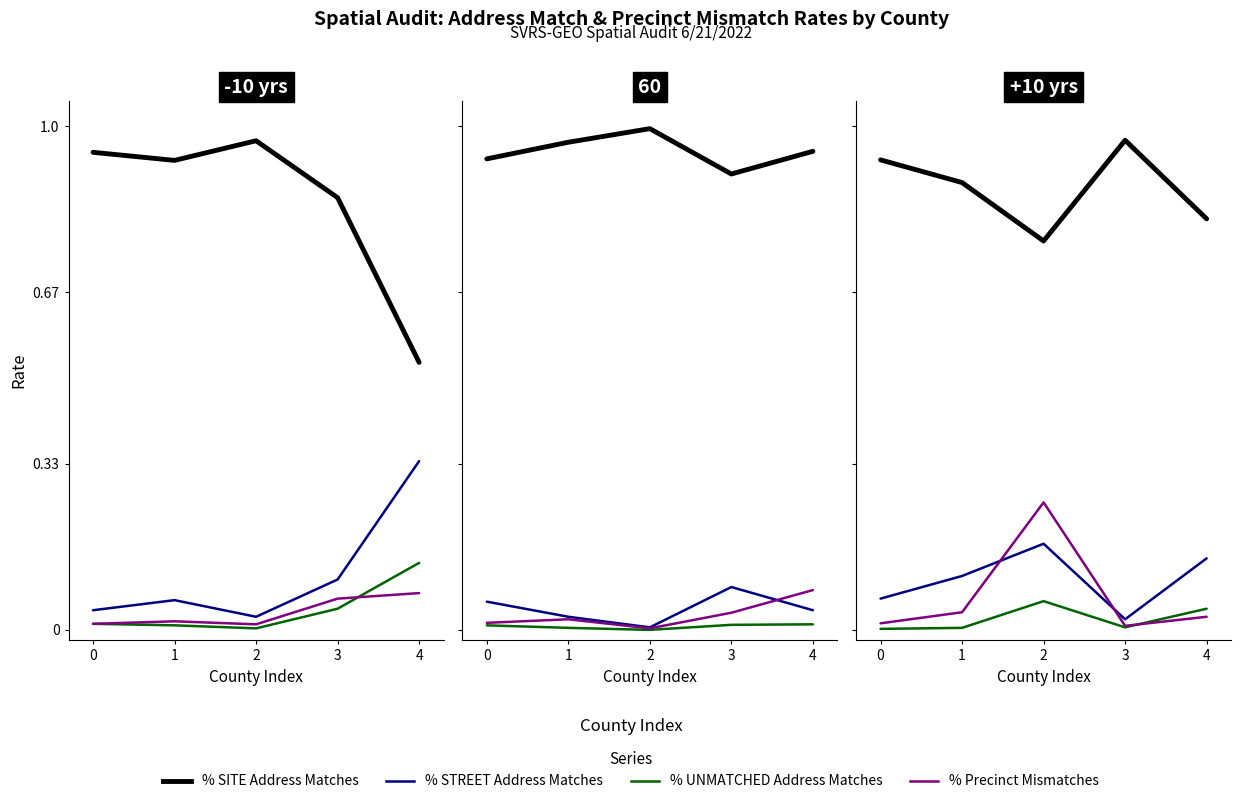

How many interior local valleys does the % Precinct Mismatches series have?

1